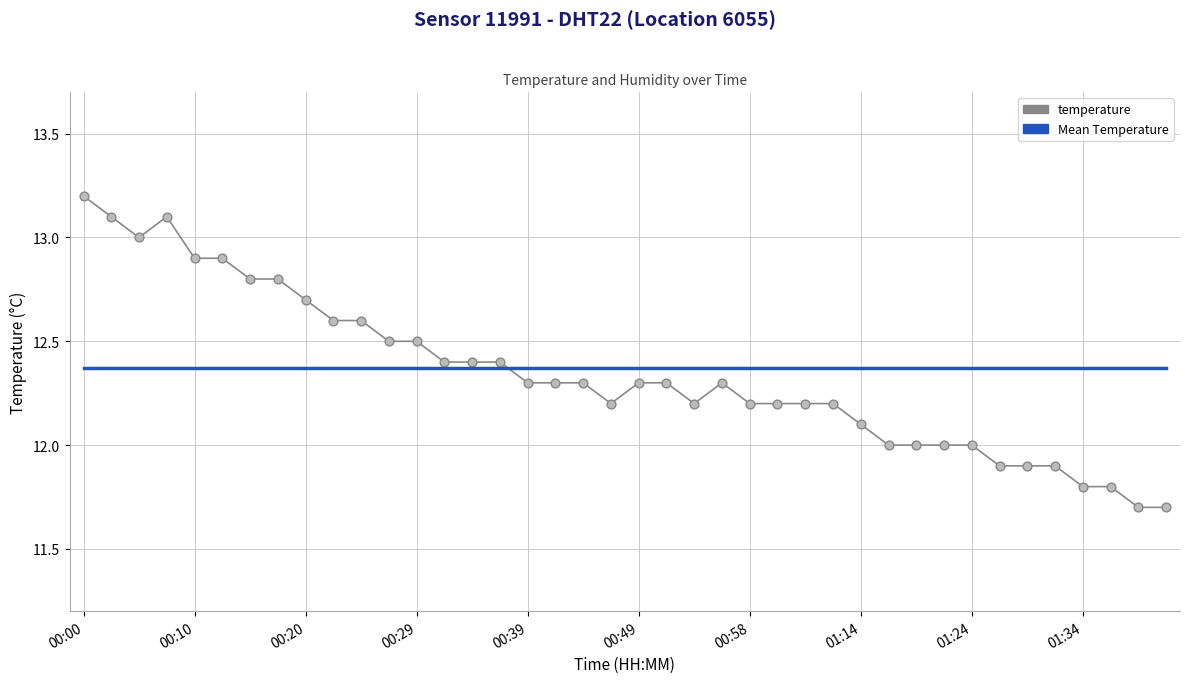

Which series has the largest range (max minus min)?

temperature